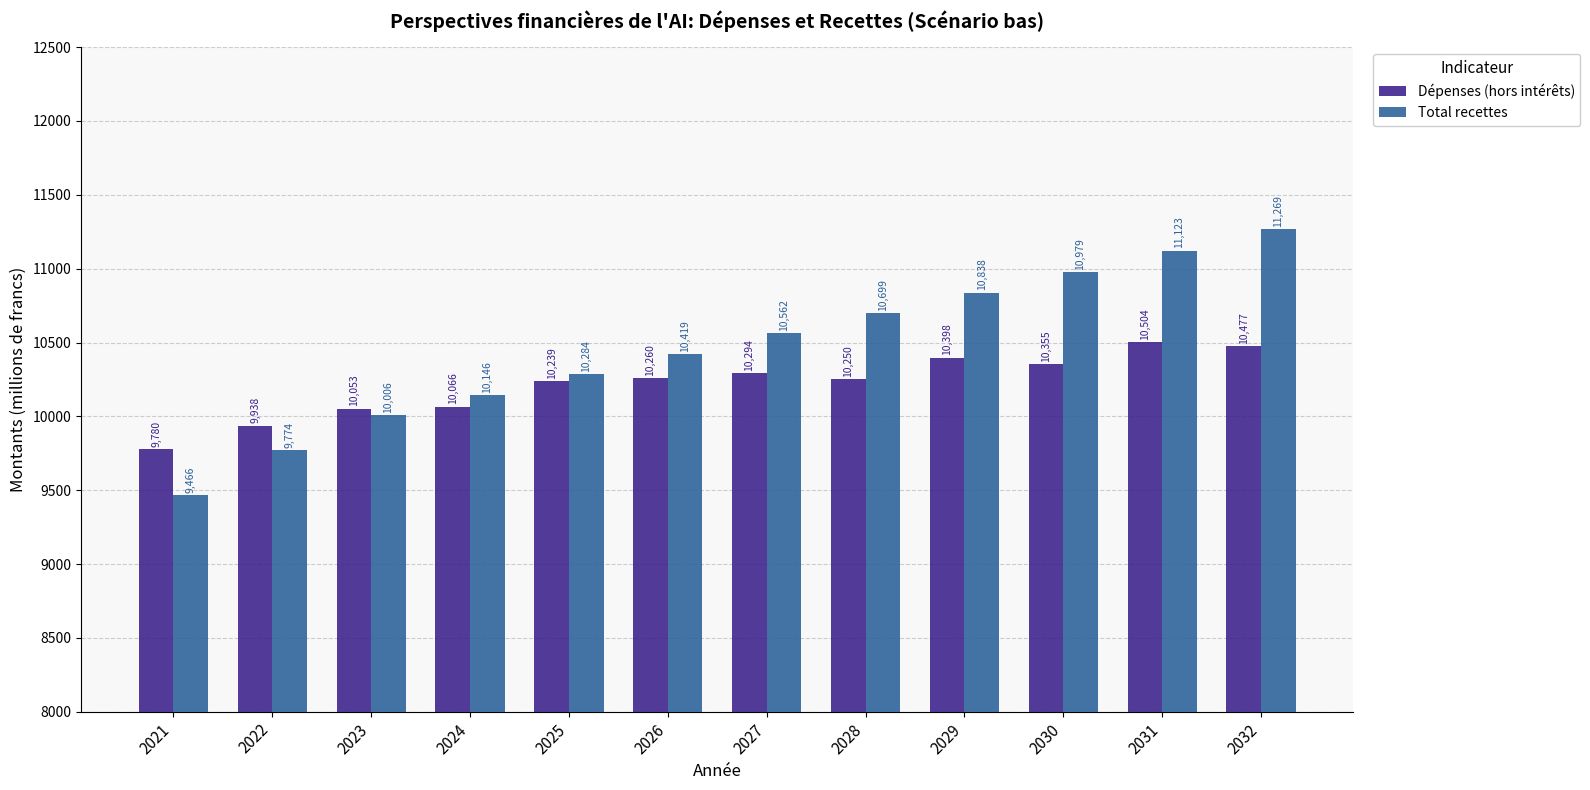

At which label is Total recettes closest to 10367?

2026